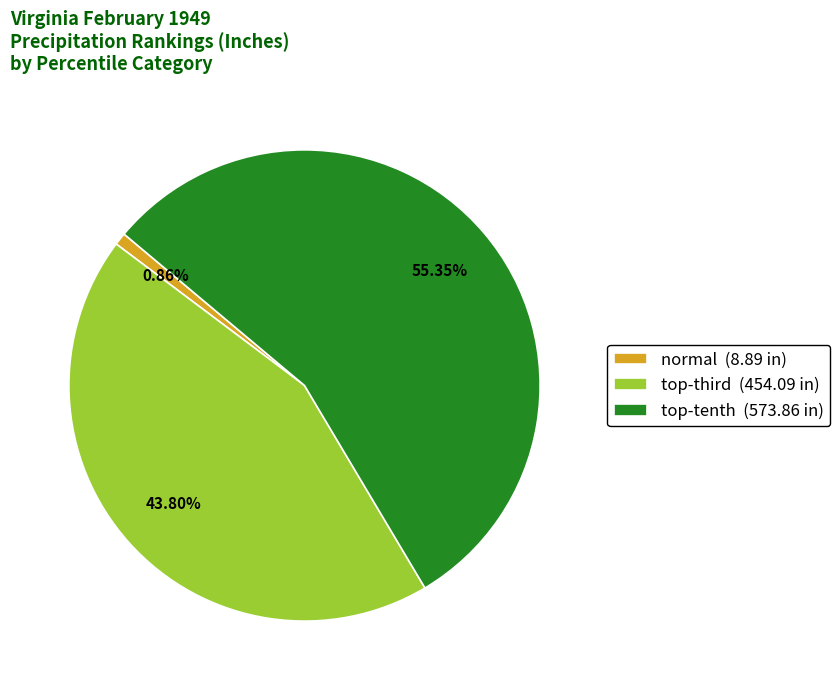

Rank the categories by value from highest to lowest.

top-tenth (573.86 in), top-third (454.09 in), normal (8.89 in)